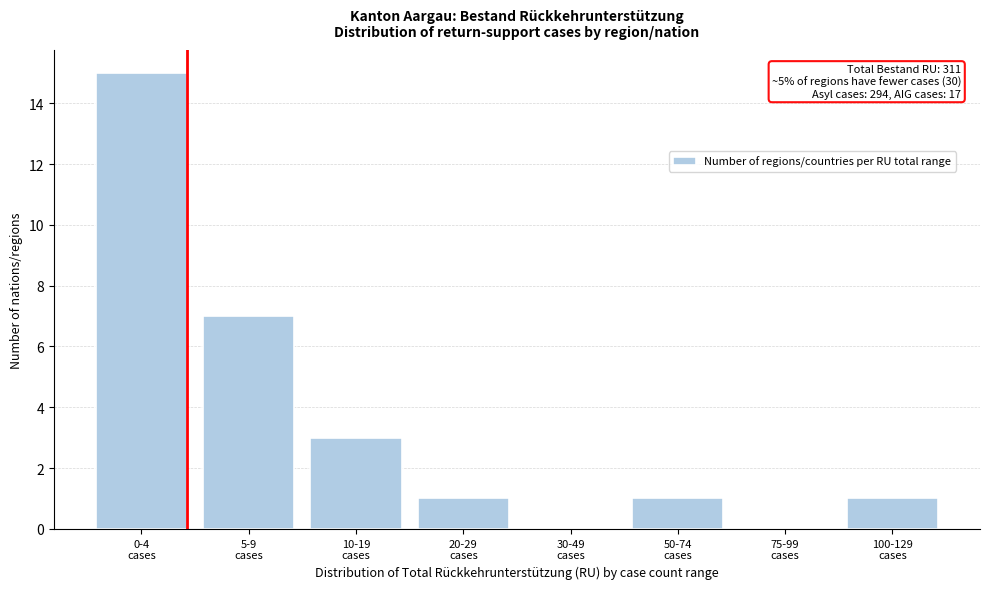

What is the sum of all values?

28